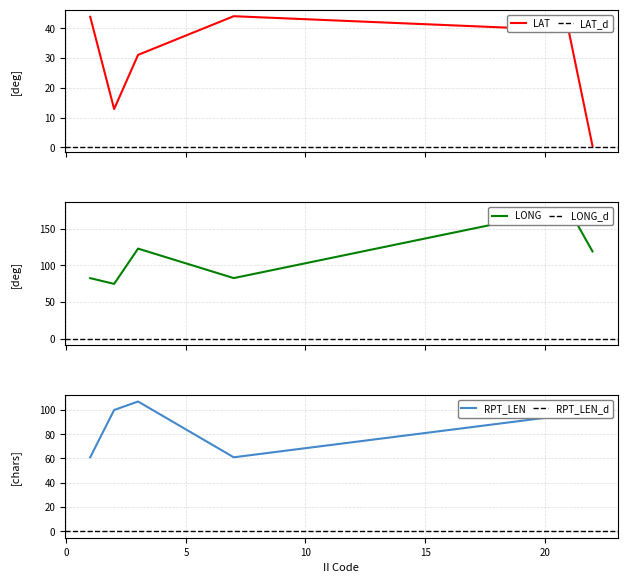

Count the number of data series in this chart.

3